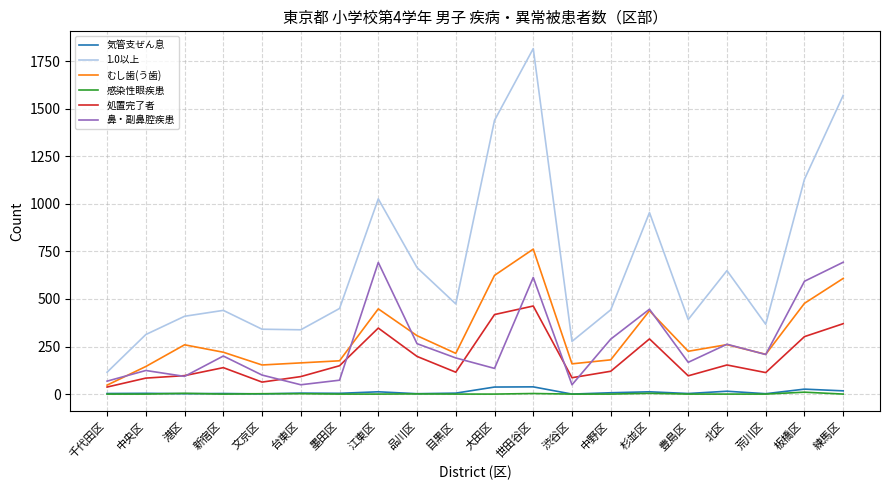

Does the chart have visible grid lines?

Yes